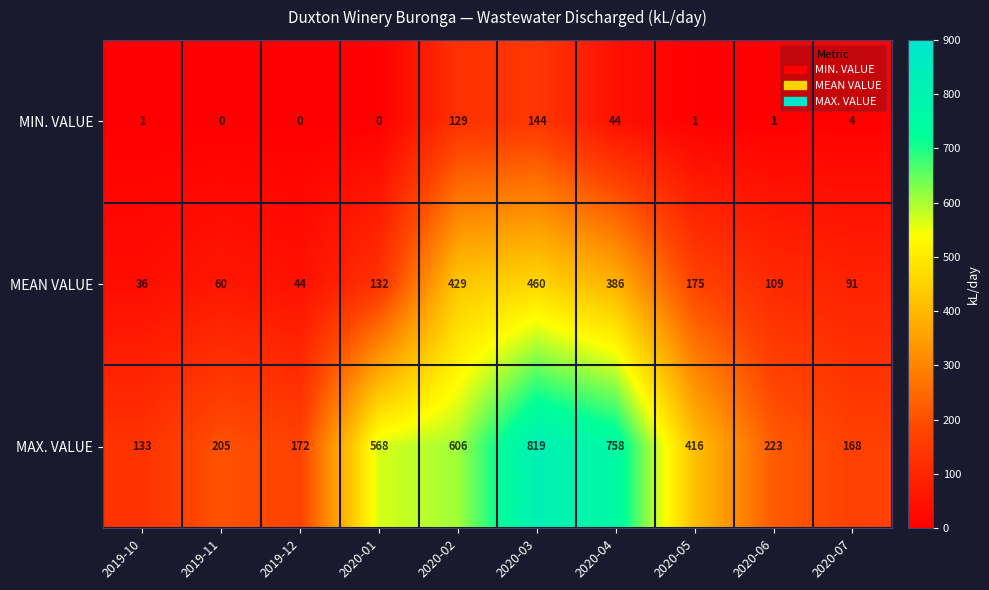

Is the value of MAX. VALUE at 2019-11 greater than the value of MIN. VALUE at 2020-04?

Yes